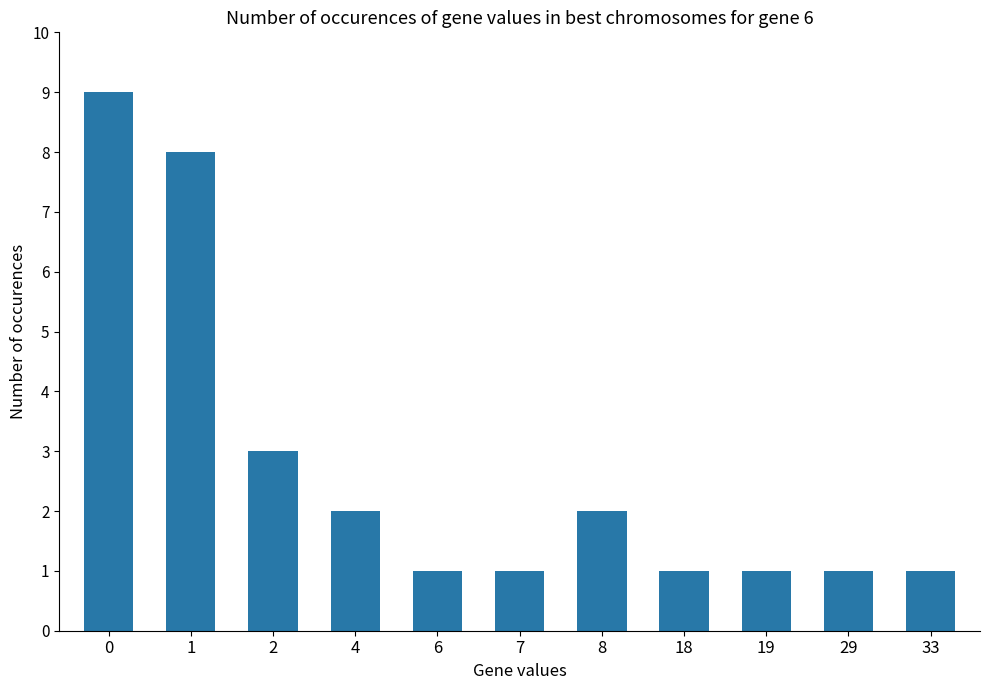

True or false: the data shows 2 at 0.

False